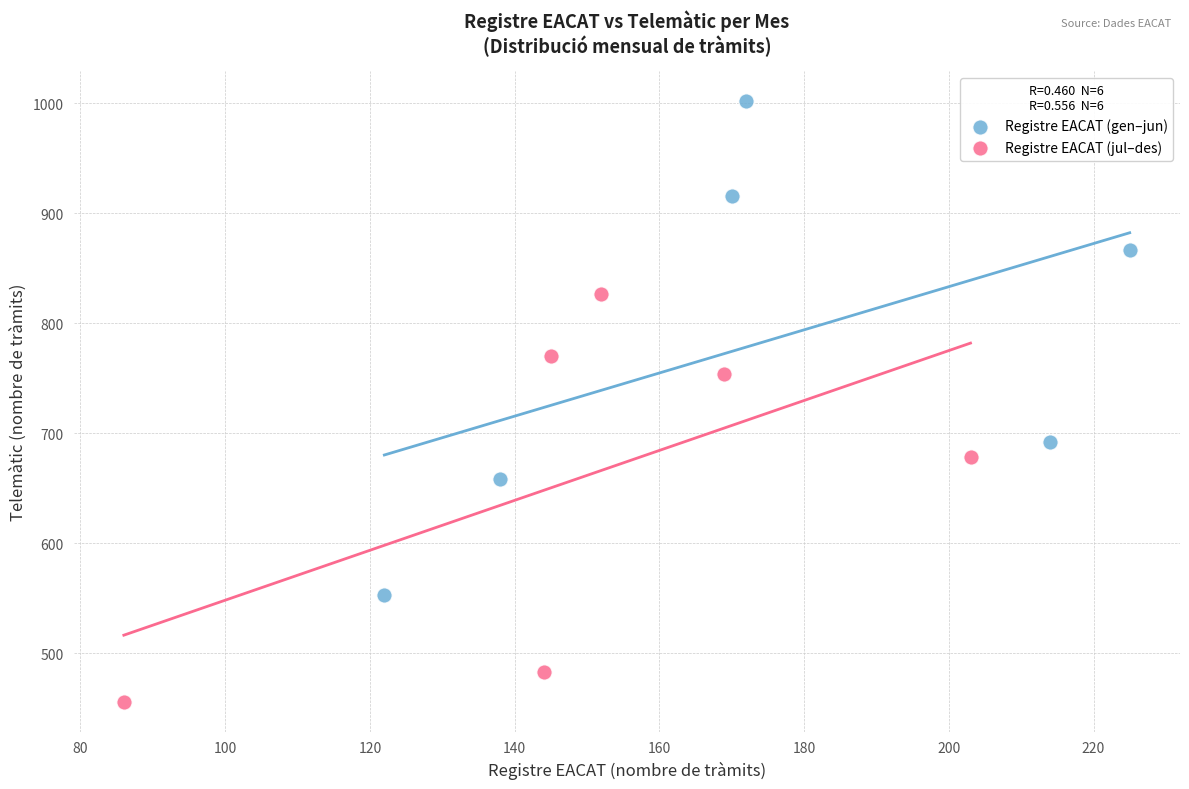

Which series has the widest spread of Y values?

Registre EACAT (gen–jun)